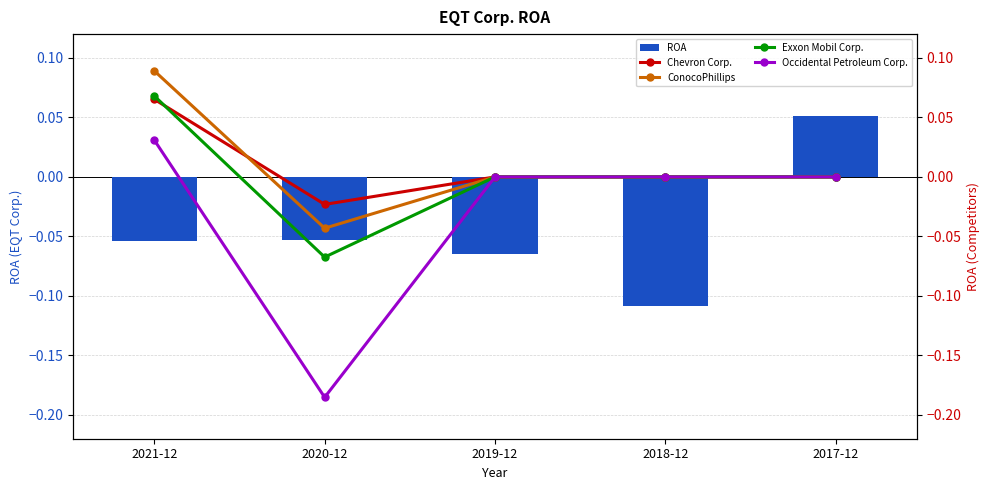

What is the label of the 5th bar from the right?

2021-12